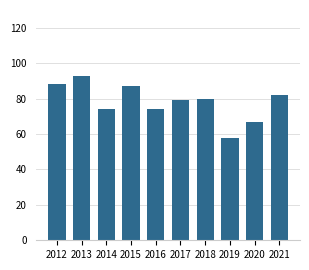

What is the change in value from 2017 to 2019?

-21